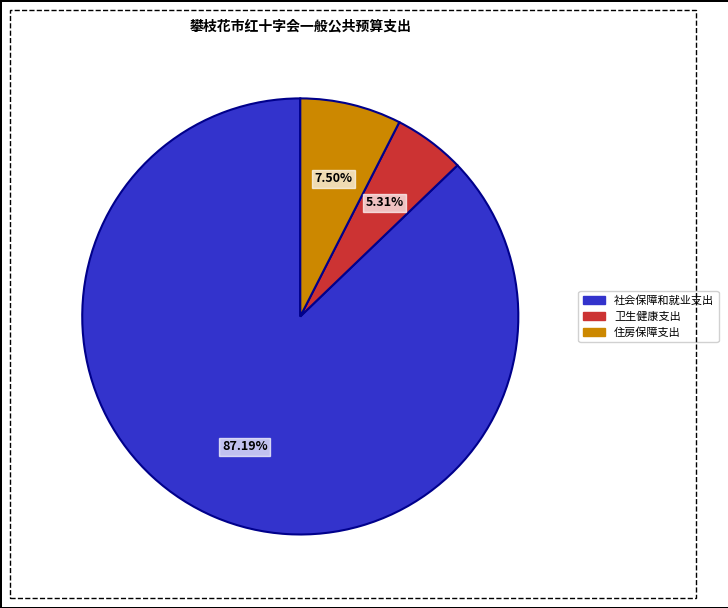

To the nearest percent, what portion does 社会保障和就业支出 represent?

87%